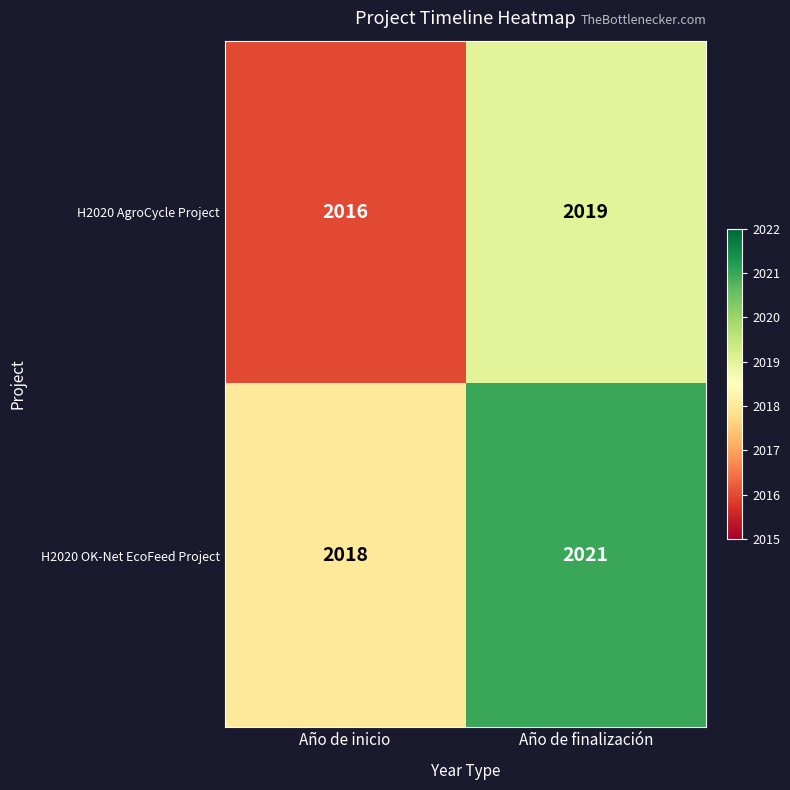

What is the spread (max minus min) of values at Año de inicio?

2